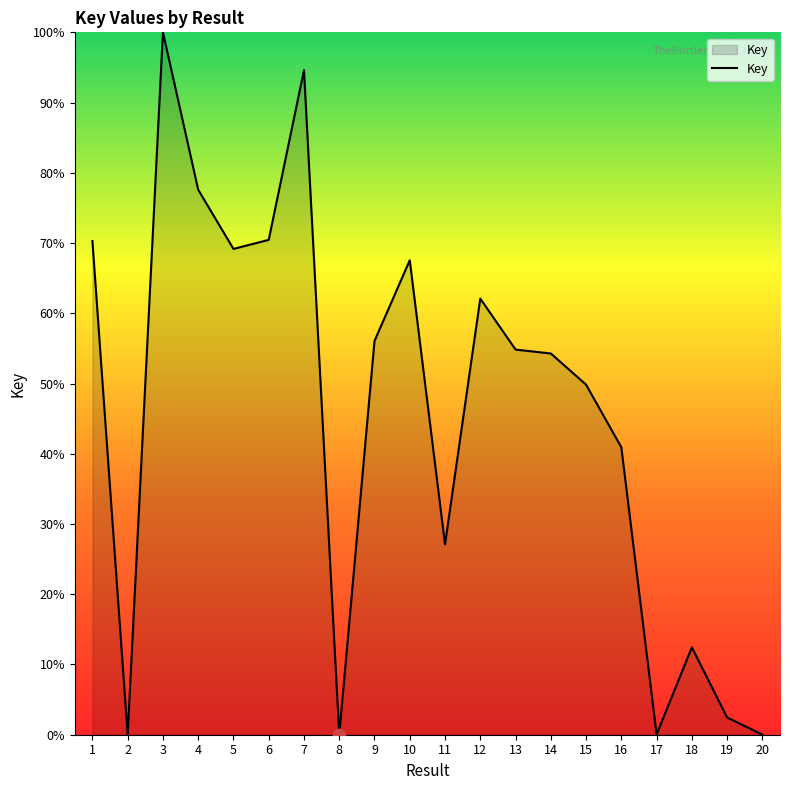

Approximately how many times larger is the value at 7 compared to 12?

1.5